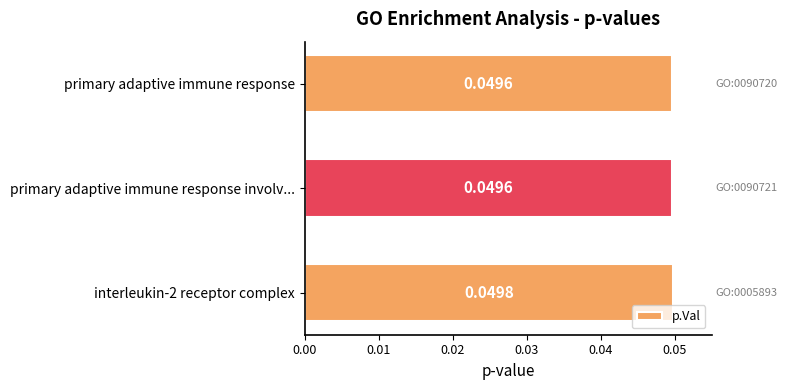

How many values are between 0 and 1?

3